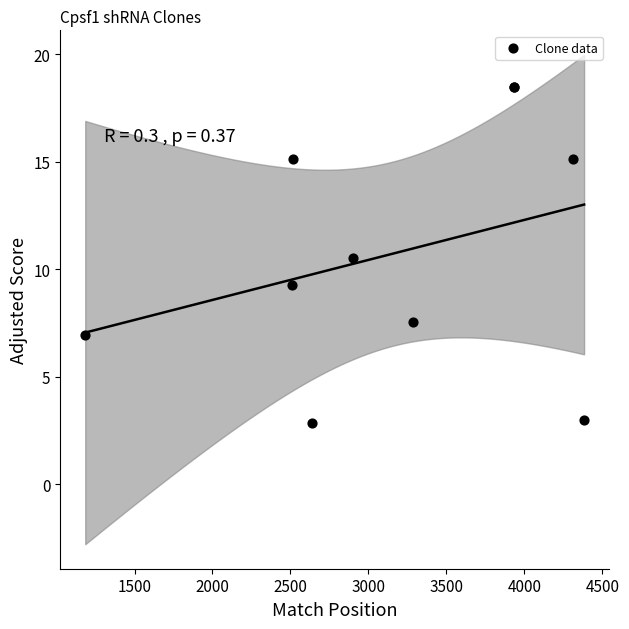

What Y value in the scatter plot is closest to 10?

10.5